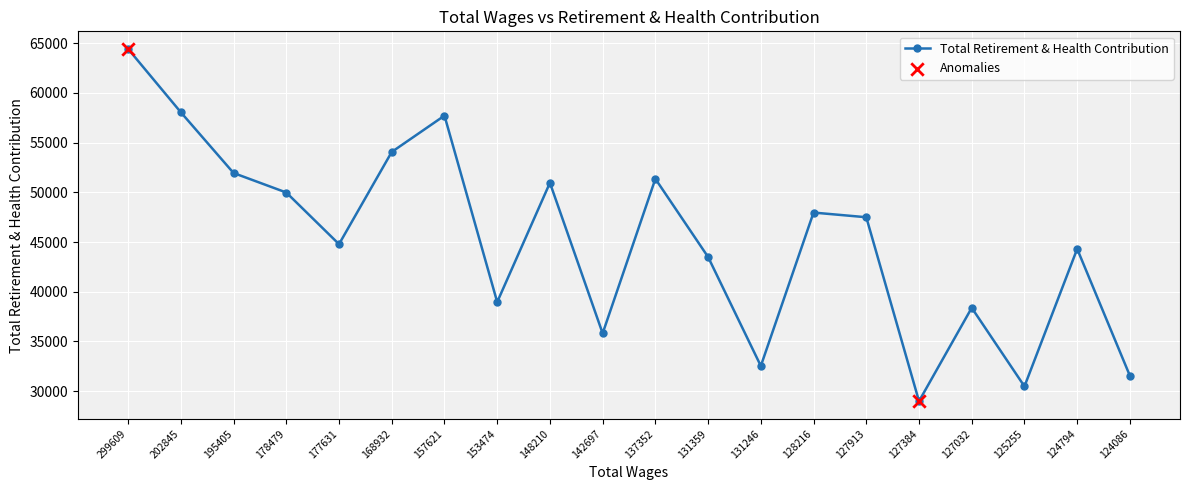

What is the ratio of the value at 131359 to the value at 153474?

1.1